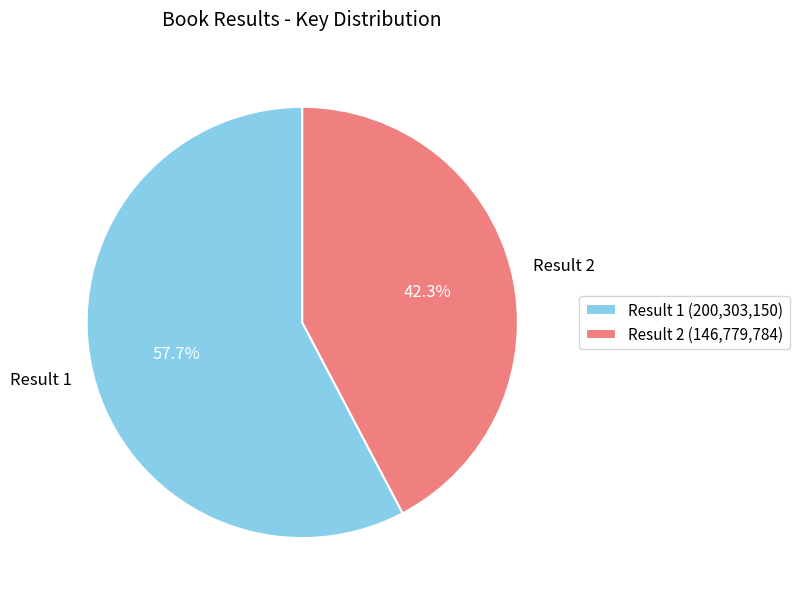

Rank the categories by value from lowest to highest.

Result 2, Result 1